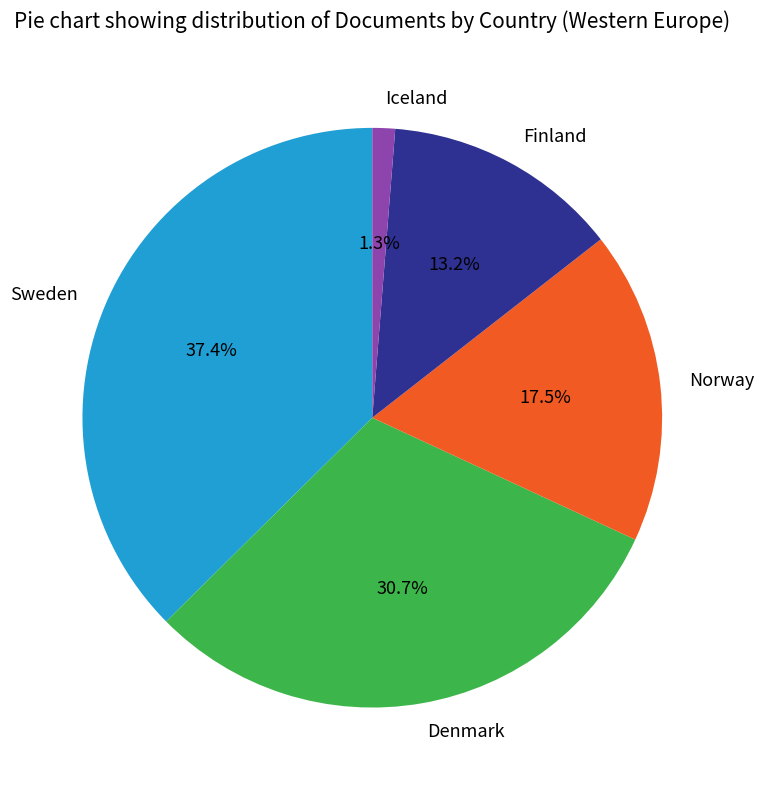

What percentage is NOT represented by Sweden?

62.6%